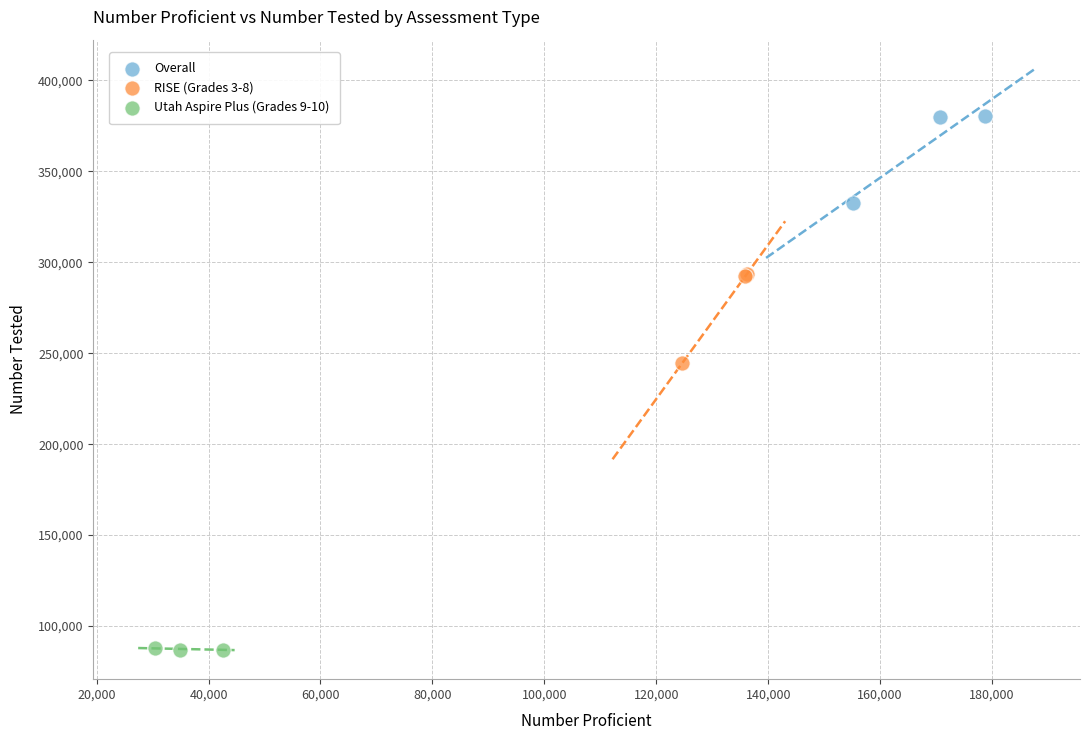

Which series contains the lowest Y value?

Utah Aspire Plus (Grades 9-10)